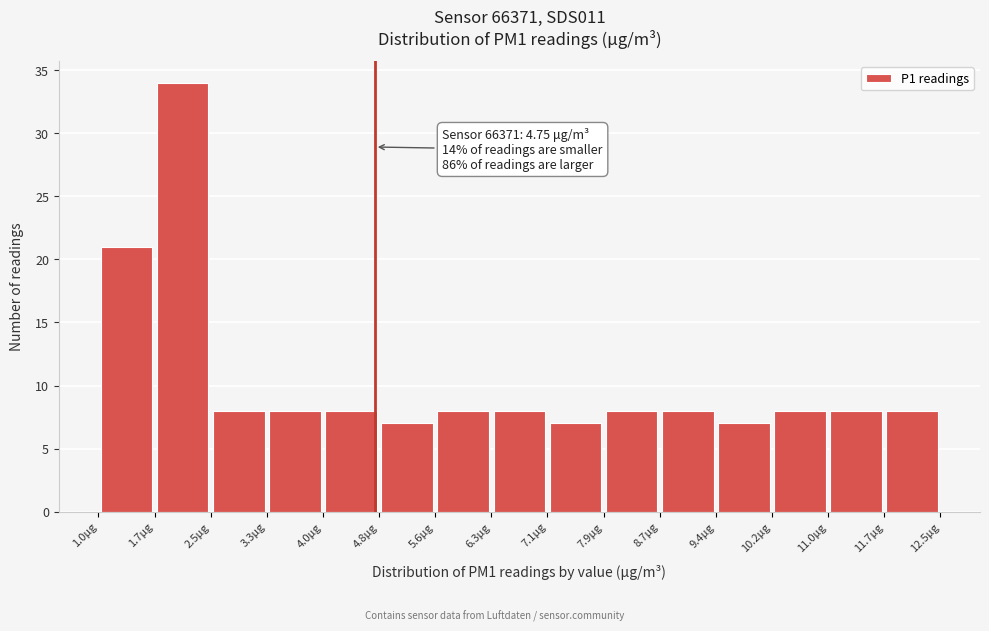

Which range on the x-axis has the tallest bar?

1.7 to 2.5